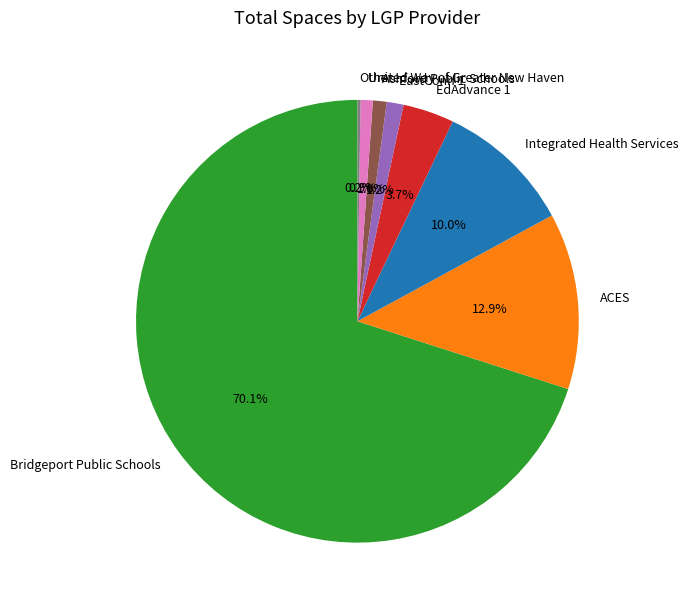

Which slice is the largest?

Bridgeport Public Schools